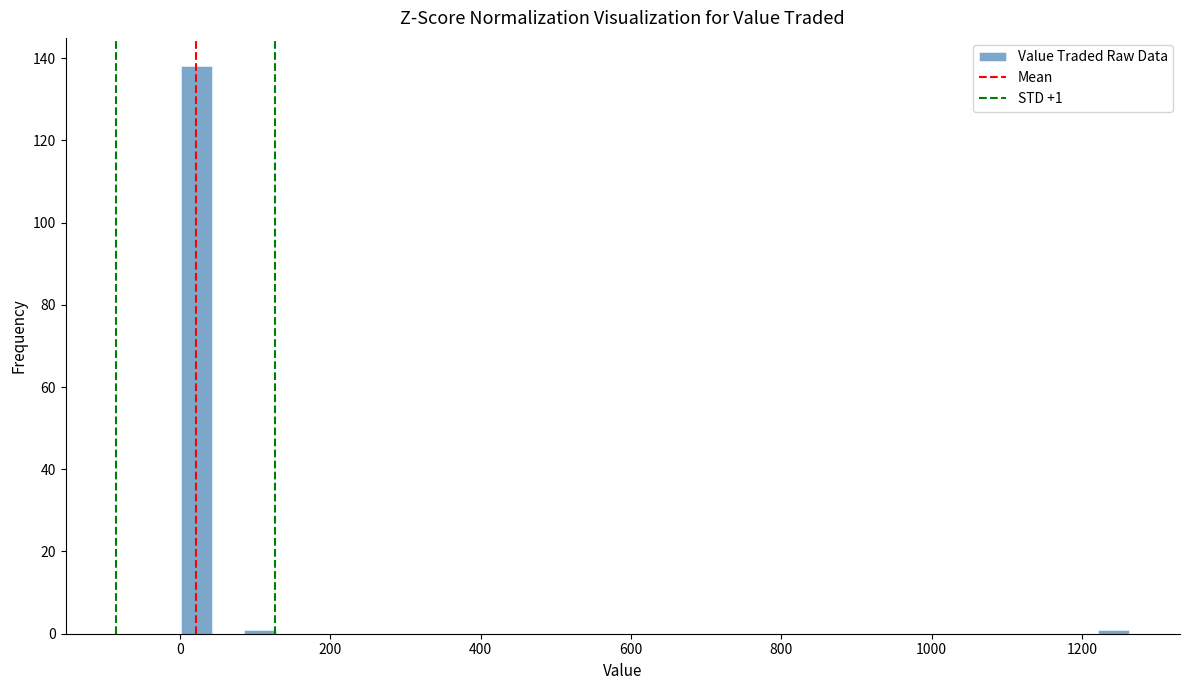

Read against the x-axis, roughly where is the centre of the tallest bar?

20